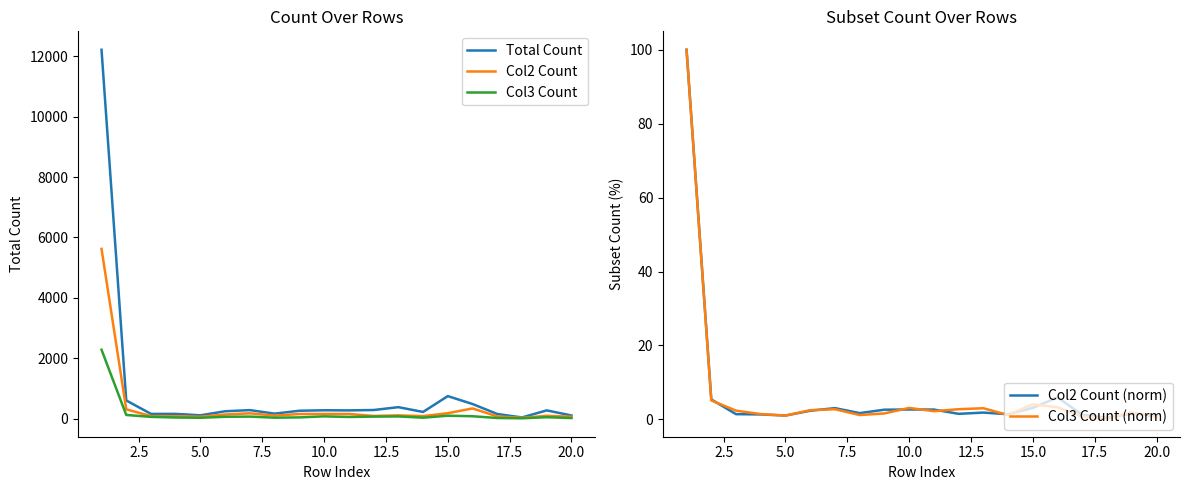

At how many categories does at least one series exceed 3980?

1